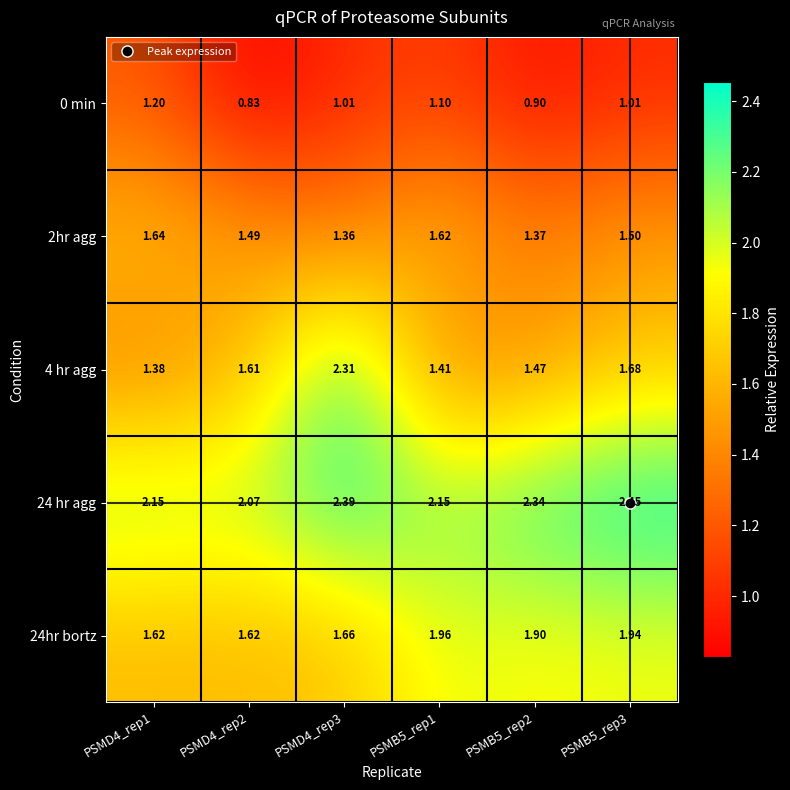

Is the value of 0 min at PSMD4_rep3 greater than the value of 24hr bortz at PSMB5_rep3?

No